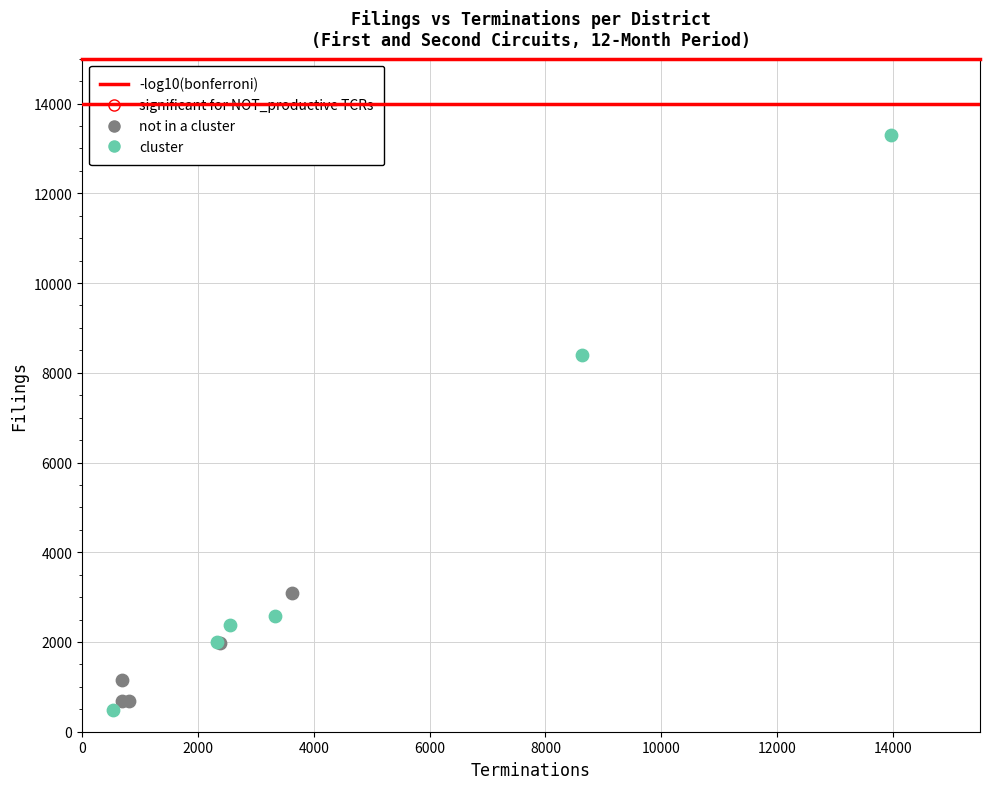

Which series has the widest spread of Y values?

cluster